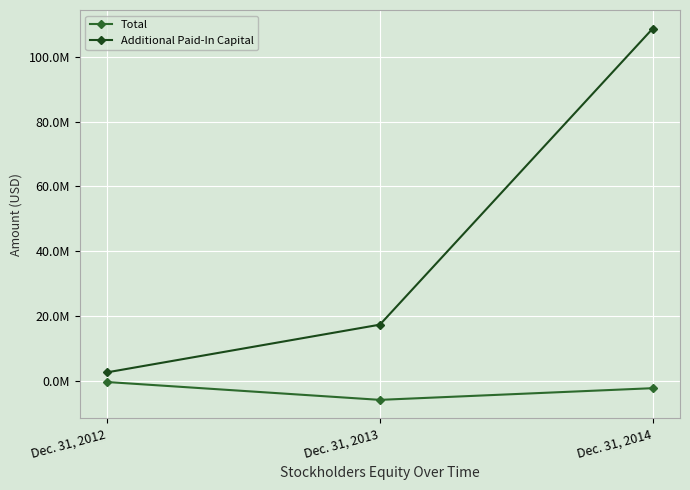

At how many categories does at least one series exceed 65991652?

1